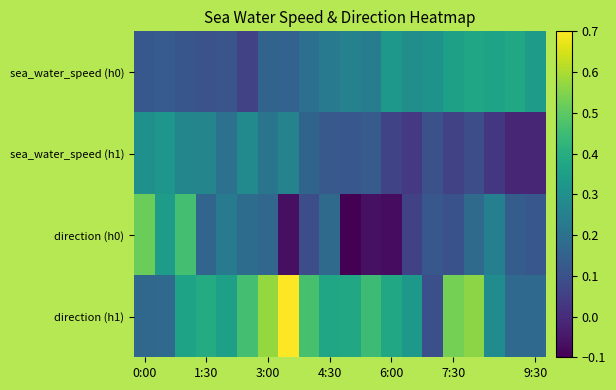

Which series has the largest total across all categories?

direction (h1)